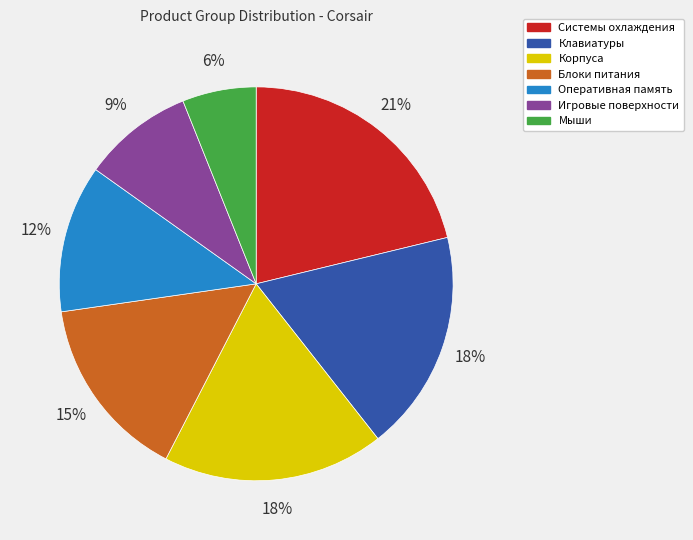

What is the ratio of the value at Клавиатуры to the value at Игровые поверхности?

2.0